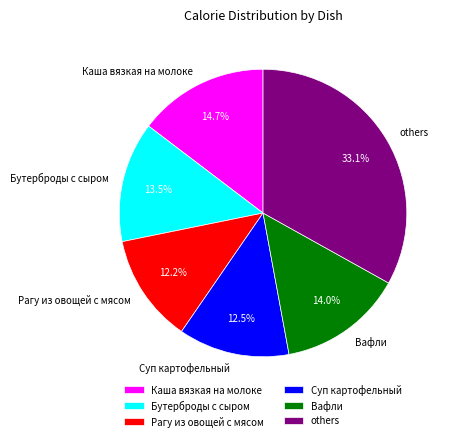

Is the sum of Каша вязкая на молоке and Вафли greater than half?

No